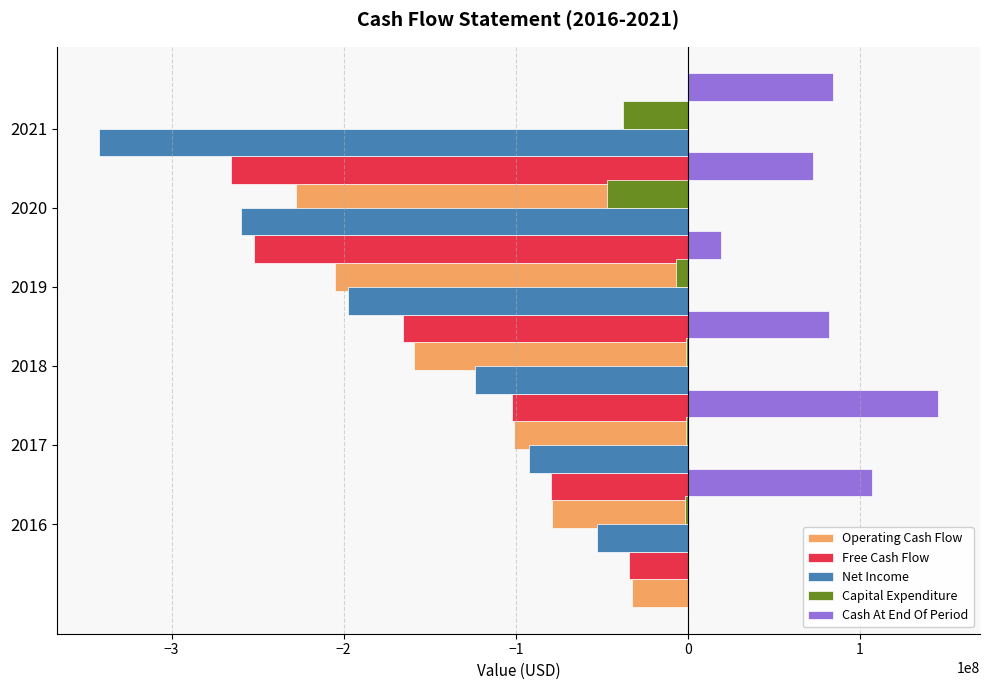

What is the sum of all Net Income values?

-1067927000